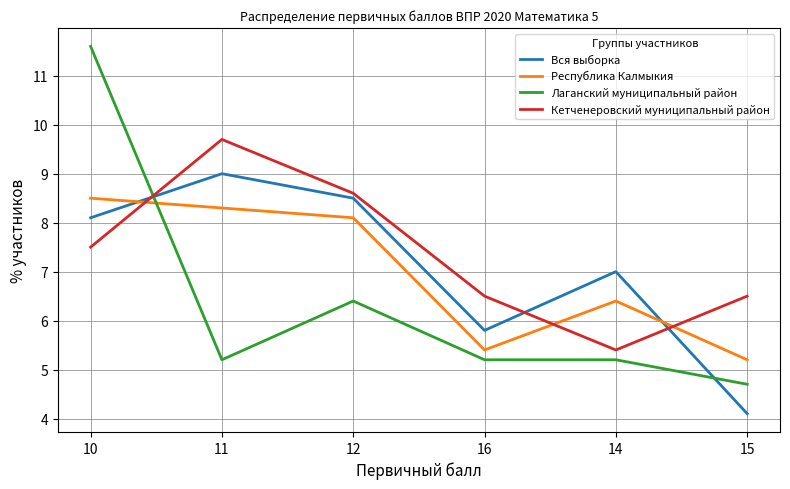

At how many categories does at least one series exceed 8?

3